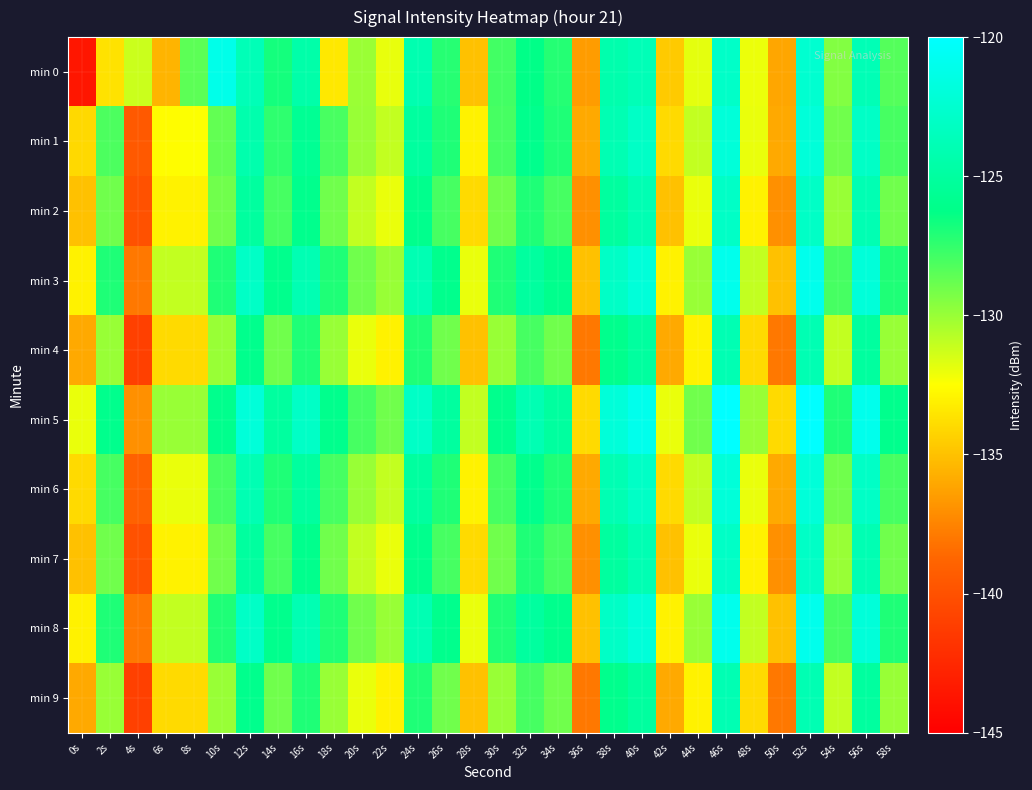

Reading left to right, what are all the values shown in this chart?

min 0: 0s=-143.6	2s=-133.7	4s=-131.2	6s=-135.5	8s=-128.5	10s=-121.2	12s=-123.8	14s=-126.7	16s=-124.5	18s=-133.4	20s=-130.0	22s=-131.9	24s=-124.1	26s=-127.2	28s=-135.0	30s=-127.9	32s=-126.2	34s=-127.2	36s=-136.5	38s=-124.3	40s=-123.8	42s=-134.6	44s=-131.8	46s=-122.8	48s=-132.0	50s=-136.1	52s=-122.5	54s=-129.4	56s=-123.8	58s=-128.3
min 1: 0s=-134.0	2s=-128.1	4s=-139.5	6s=-132.6	8s=-132.4	10s=-128.7	12s=-124.3	14s=-127.4	16s=-125.6	18s=-128.0	20s=-130.0	22s=-131.0	24s=-125.0	26s=-127.0	28s=-133.0	30s=-128.0	32s=-126.0	34s=-127.0	36s=-136.0	38s=-124.0	40s=-123.0	42s=-134.0	44s=-131.0	46s=-122.0	48s=-132.0	50s=-136.0	52s=-122.0	54s=-129.0	56s=-123.0	58s=-128.0
min 2: 0s=-135.0	2s=-129.0	4s=-140.0	6s=-133.0	8s=-133.0	10s=-129.0	12s=-125.0	14s=-128.0	16s=-126.0	18s=-129.0	20s=-131.0	22s=-132.0	24s=-126.0	26s=-128.0	28s=-134.0	30s=-129.0	32s=-127.0	34s=-128.0	36s=-137.0	38s=-125.0	40s=-124.0	42s=-135.0	44s=-132.0	46s=-123.0	48s=-133.0	50s=-137.0	52s=-123.0	54s=-130.0	56s=-124.0	58s=-129.0
min 3: 0s=-133.0	2s=-127.0	4s=-138.0	6s=-131.0	8s=-131.0	10s=-127.0	12s=-123.0	14s=-126.0	16s=-124.0	18s=-127.0	20s=-129.0	22s=-130.0	24s=-124.0	26s=-126.0	28s=-132.0	30s=-127.0	32s=-125.0	34s=-126.0	36s=-135.0	38s=-123.0	40s=-122.0	42s=-133.0	44s=-130.0	46s=-121.0	48s=-131.0	50s=-135.0	52s=-121.0	54s=-128.0	56s=-122.0	58s=-127.0
min 4: 0s=-136.0	2s=-130.0	4s=-141.0	6s=-134.0	8s=-134.0	10s=-130.0	12s=-126.0	14s=-129.0	16s=-127.0	18s=-130.0	20s=-132.0	22s=-133.0	24s=-127.0	26s=-129.0	28s=-135.0	30s=-130.0	32s=-128.0	34s=-129.0	36s=-138.0	38s=-126.0	40s=-125.0	42s=-136.0	44s=-133.0	46s=-124.0	48s=-134.0	50s=-138.0	52s=-124.0	54s=-131.0	56s=-125.0	58s=-130.0
min 5: 0s=-132.0	2s=-126.0	4s=-137.0	6s=-130.0	8s=-130.0	10s=-126.0	12s=-122.0	14s=-125.0	16s=-123.0	18s=-126.0	20s=-128.0	22s=-129.0	24s=-123.0	26s=-125.0	28s=-131.0	30s=-126.0	32s=-124.0	34s=-125.0	36s=-134.0	38s=-122.0	40s=-121.0	42s=-132.0	44s=-129.0	46s=-120.0	48s=-130.0	50s=-134.0	52s=-120.0	54s=-127.0	56s=-121.0	58s=-126.0
min 6: 0s=-134.0	2s=-128.0	4s=-139.0	6s=-132.0	8s=-132.0	10s=-128.0	12s=-124.0	14s=-127.0	16s=-125.0	18s=-128.0	20s=-130.0	22s=-131.0	24s=-125.0	26s=-127.0	28s=-133.0	30s=-128.0	32s=-126.0	34s=-127.0	36s=-136.0	38s=-124.0	40s=-123.0	42s=-134.0	44s=-131.0	46s=-122.0	48s=-132.0	50s=-136.0	52s=-122.0	54s=-129.0	56s=-123.0	58s=-128.0
min 7: 0s=-135.0	2s=-129.0	4s=-140.0	6s=-133.0	8s=-133.0	10s=-129.0	12s=-125.0	14s=-128.0	16s=-126.0	18s=-129.0	20s=-131.0	22s=-132.0	24s=-126.0	26s=-128.0	28s=-134.0	30s=-129.0	32s=-127.0	34s=-128.0	36s=-137.0	38s=-125.0	40s=-124.0	42s=-135.0	44s=-132.0	46s=-123.0	48s=-133.0	50s=-137.0	52s=-123.0	54s=-130.0	56s=-124.0	58s=-129.0
min 8: 0s=-133.0	2s=-127.0	4s=-138.0	6s=-131.0	8s=-131.0	10s=-127.0	12s=-123.0	14s=-126.0	16s=-124.0	18s=-127.0	20s=-129.0	22s=-130.0	24s=-124.0	26s=-126.0	28s=-132.0	30s=-127.0	32s=-125.0	34s=-126.0	36s=-135.0	38s=-123.0	40s=-122.0	42s=-133.0	44s=-130.0	46s=-121.0	48s=-131.0	50s=-135.0	52s=-121.0	54s=-128.0	56s=-122.0	58s=-127.0
min 9: 0s=-136.0	2s=-130.0	4s=-141.0	6s=-134.0	8s=-134.0	10s=-130.0	12s=-126.0	14s=-129.0	16s=-127.0	18s=-130.0	20s=-132.0	22s=-133.0	24s=-127.0	26s=-129.0	28s=-135.0	30s=-130.0	32s=-128.0	34s=-129.0	36s=-138.0	38s=-126.0	40s=-125.0	42s=-136.0	44s=-133.0	46s=-124.0	48s=-134.0	50s=-138.0	52s=-124.0	54s=-131.0	56s=-125.0	58s=-130.0